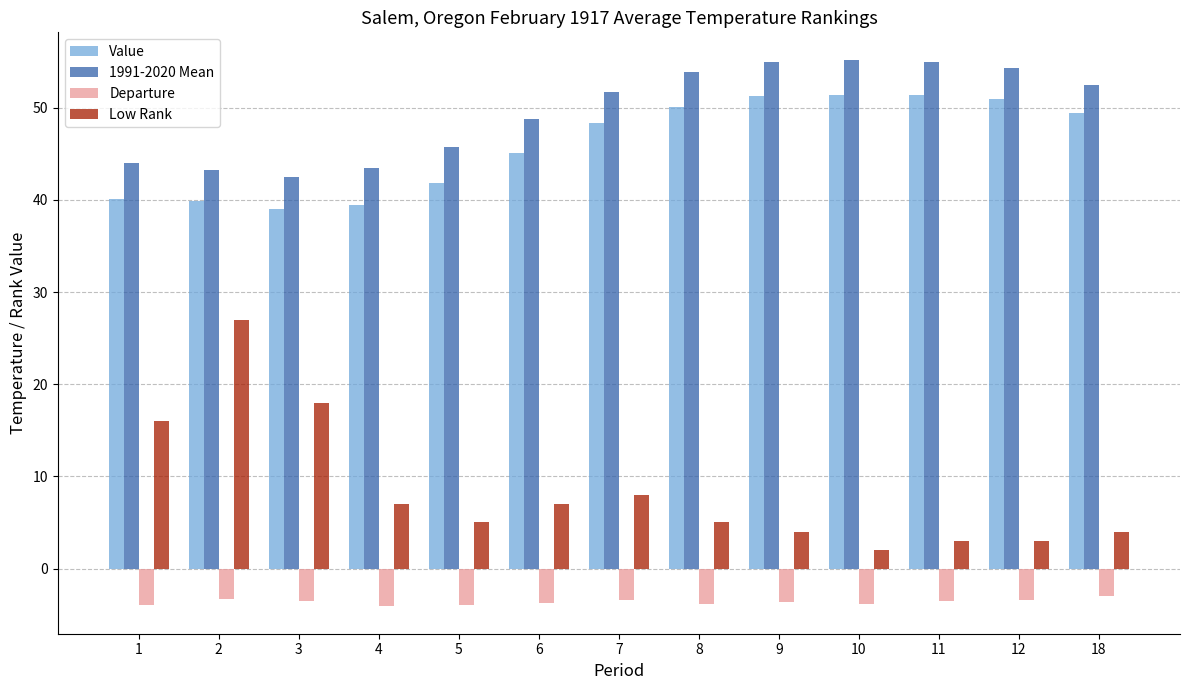

At which label does Low Rank first exceed 5?

1